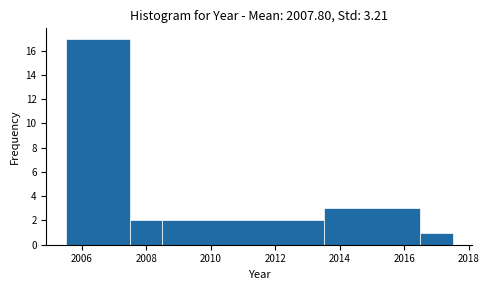

Reading left to right, list every bar in this chart as the range it spans on the x-axis followed by its height. Neither the bar edges nor the heights are printed on the chart, so give them approximately, as read against the axes.

2005.5 to 2007.5: 17
2007.5 to 2008.5: 2
2008.5 to 2013.5: 2
2013.5 to 2016.5: 3
2016.5 to 2017.5: 1